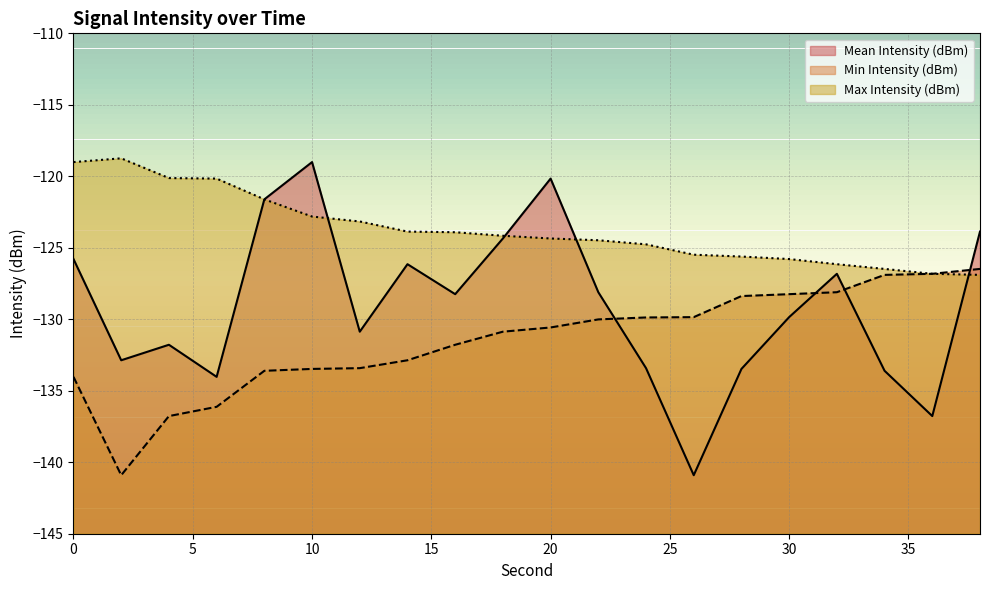

How many lines are shown in the chart?

3